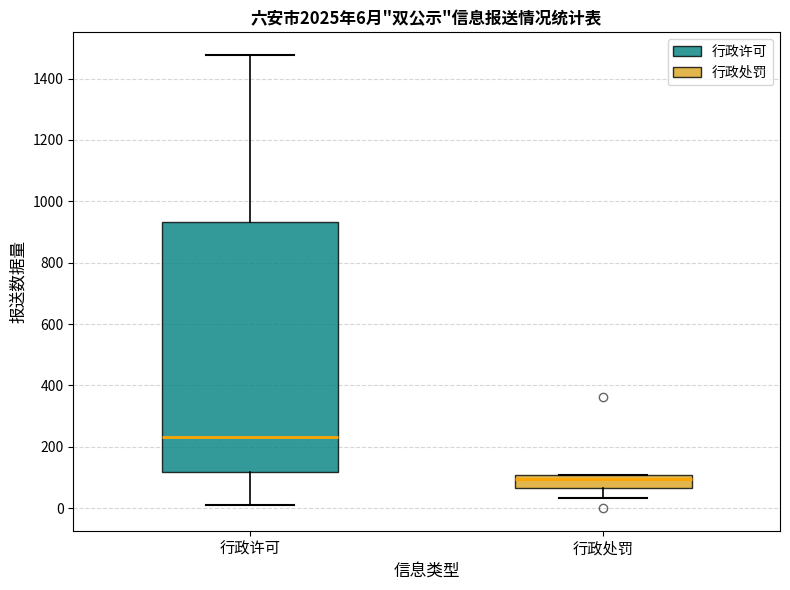

Comparing the boxes themselves (not the whiskers), which one is the tallest?

行政许可